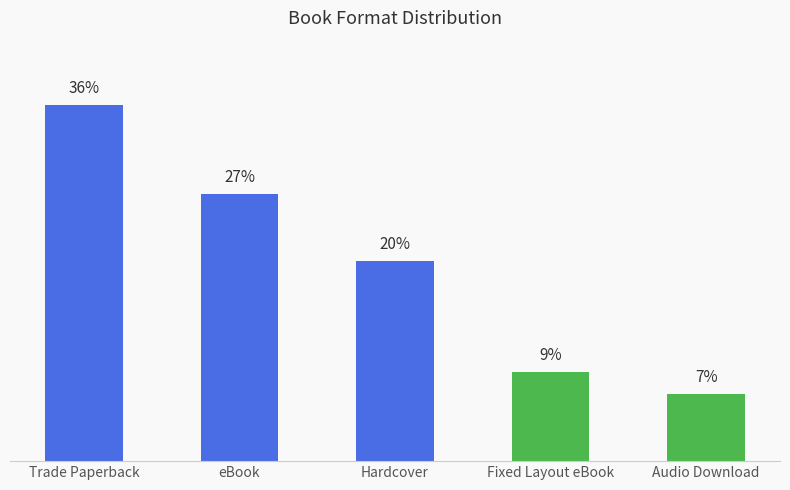

What is the label of the 5th bar from the right?

Trade Paperback